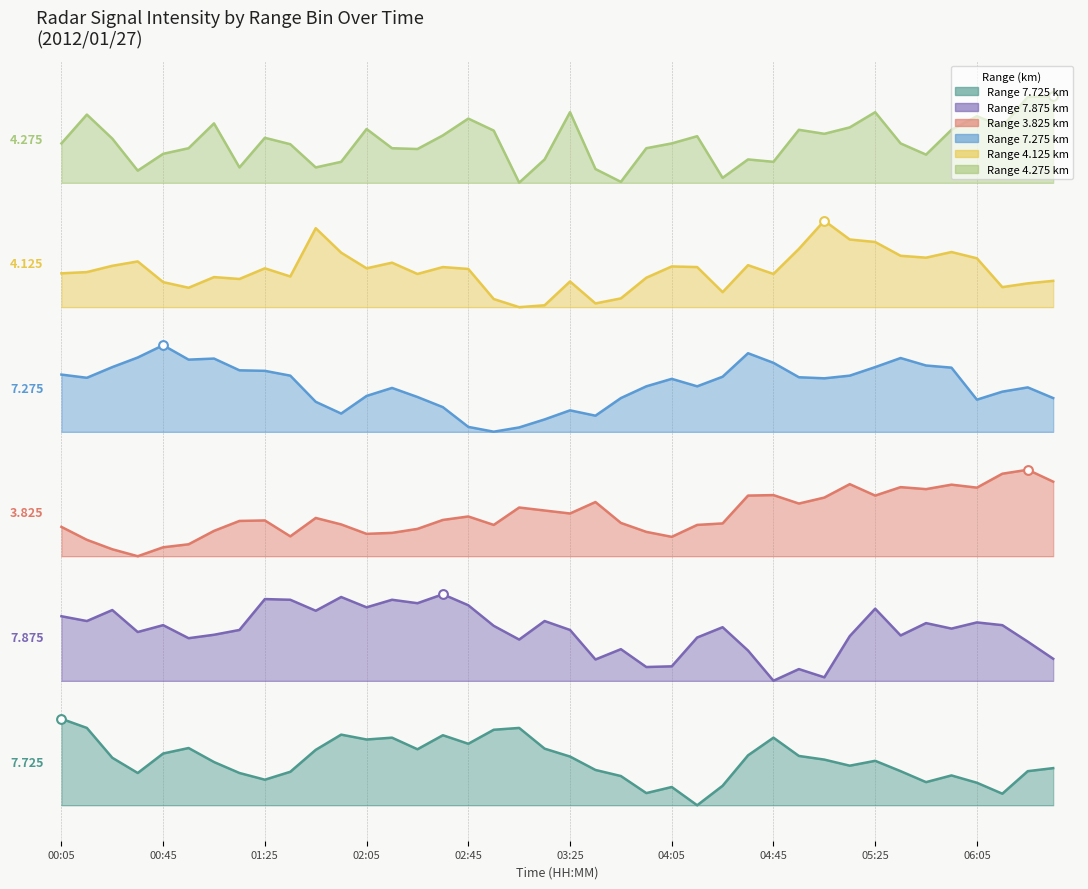

Which series reaches the minimum Y coordinate?

7.725